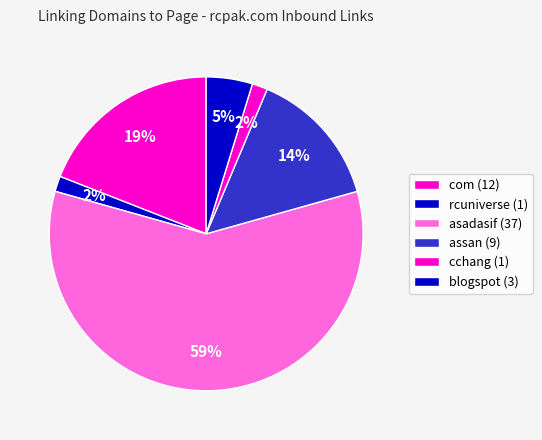

Count the number of slices in the pie.

6